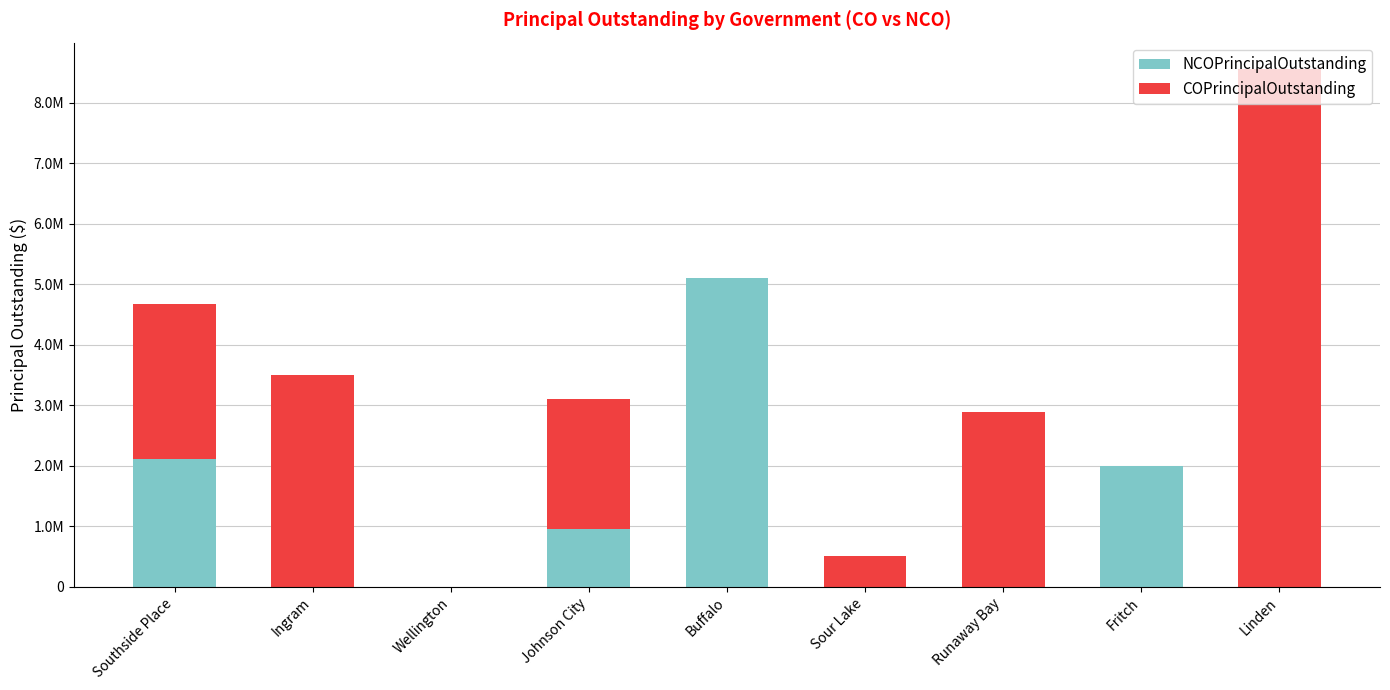

Rank the series at Runaway Bay from lowest to highest value.

NCOPrincipalOutstanding, COPrincipalOutstanding